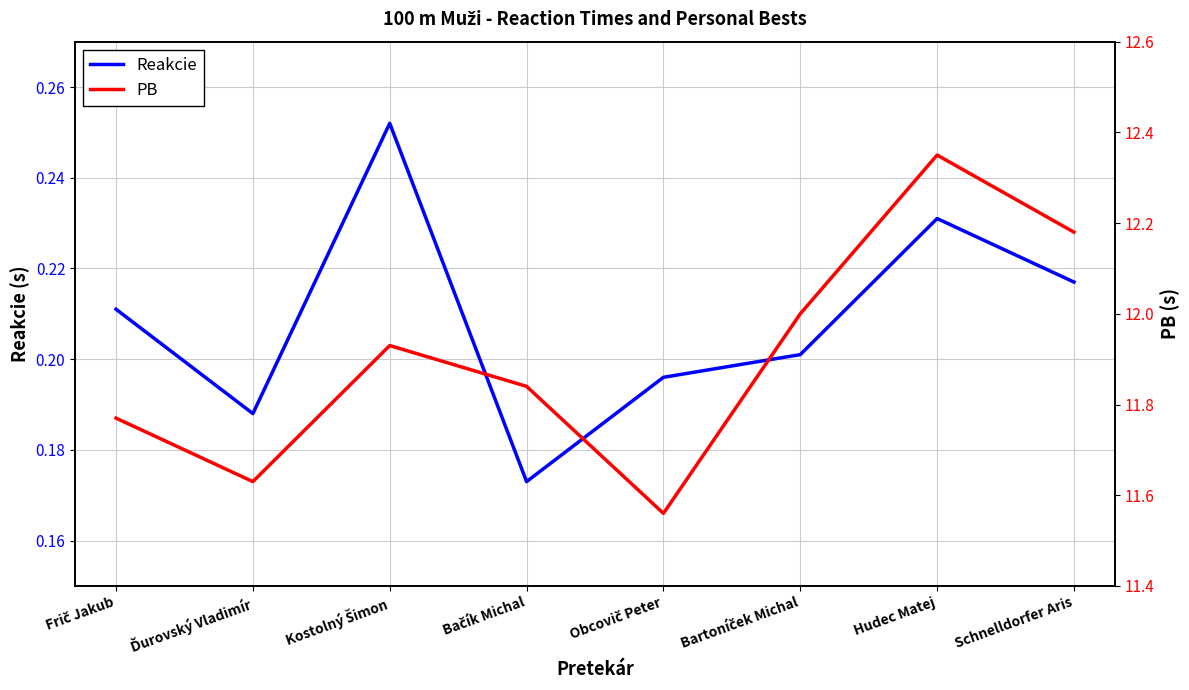

Is the value of Reakcie at Obcovič Peter greater than the value of PB at Kostolný Šimon?

No